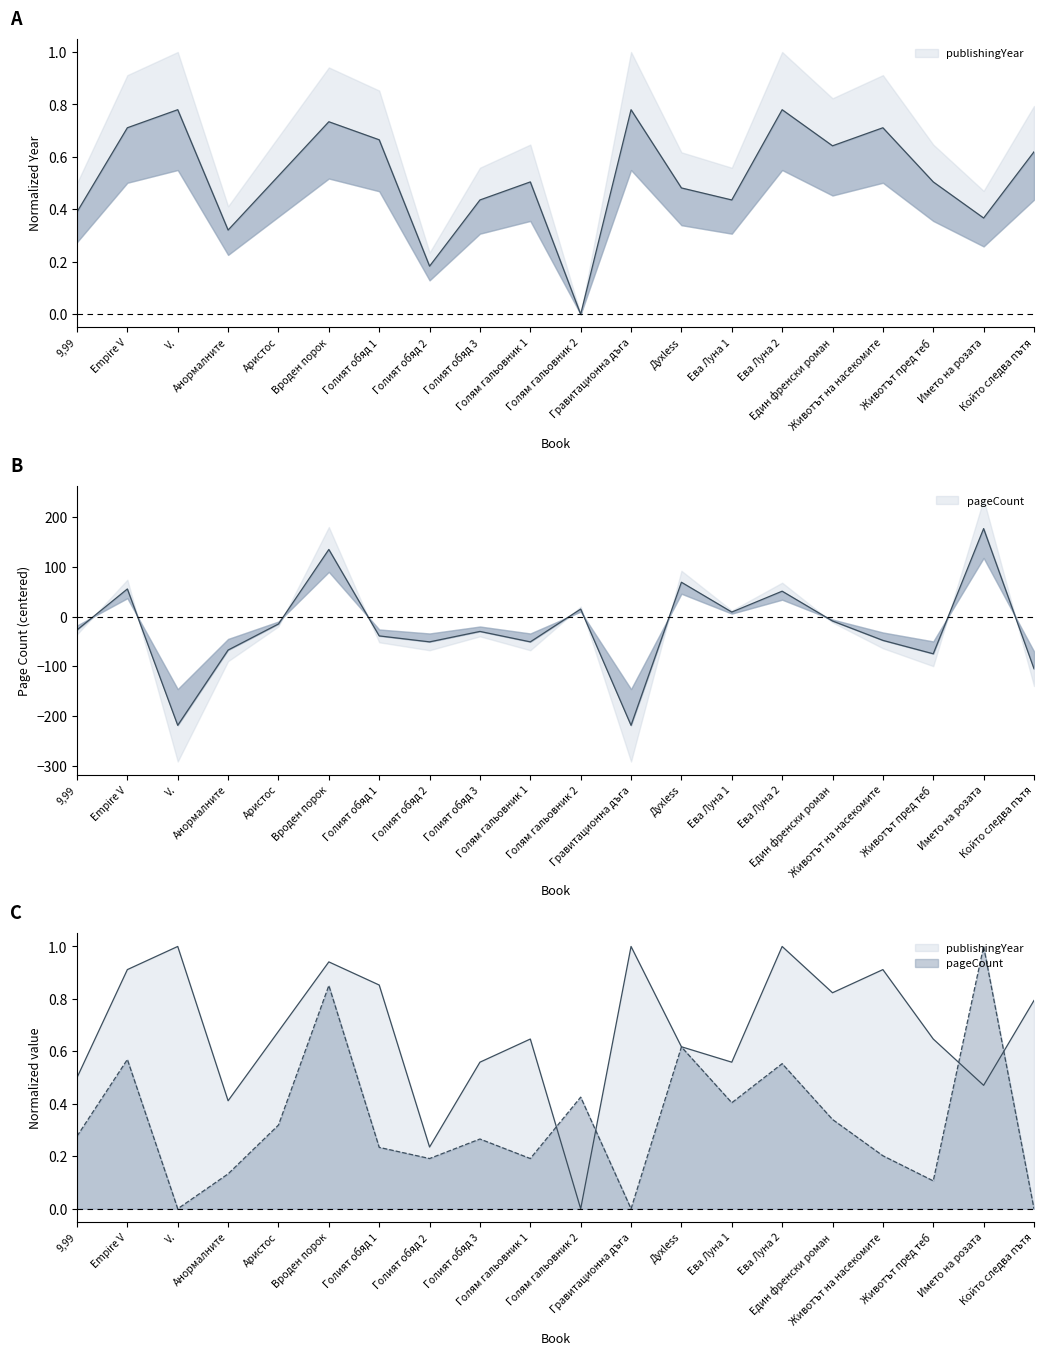

List the series in order of their peak value, highest first.

pageCount, publishingYear